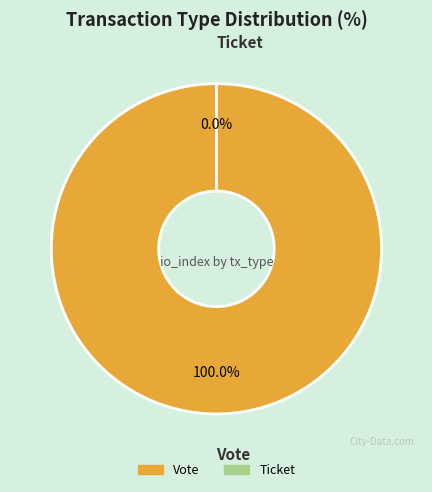

Rank the categories by value from highest to lowest.

Vote, Ticket